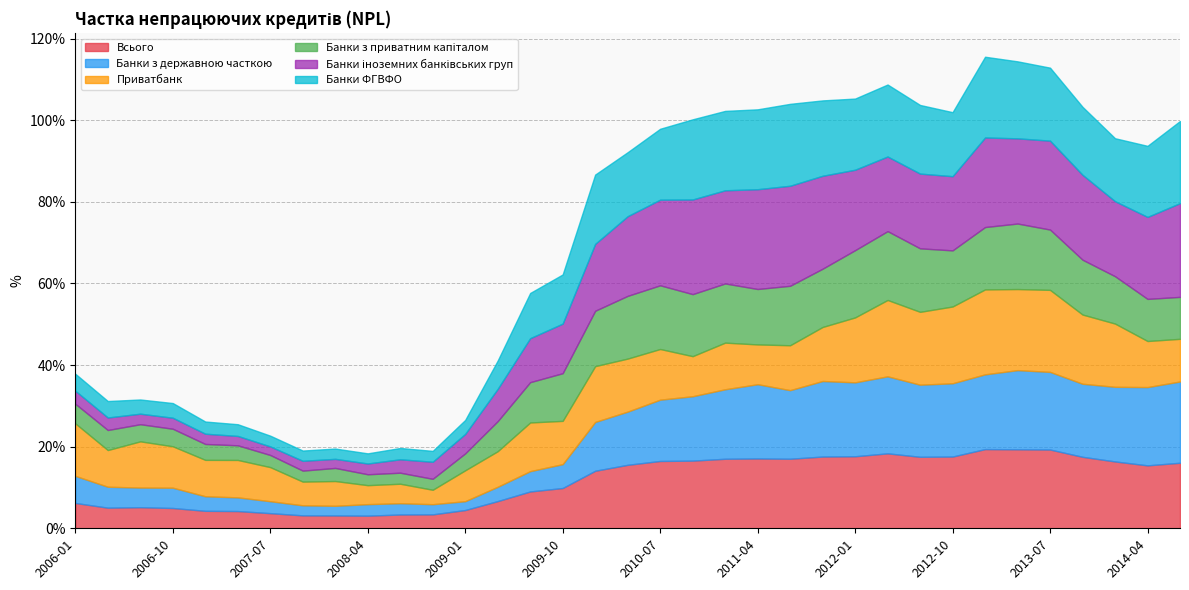

Where is the first local maximum for Банки з державною часткою?

2006-10